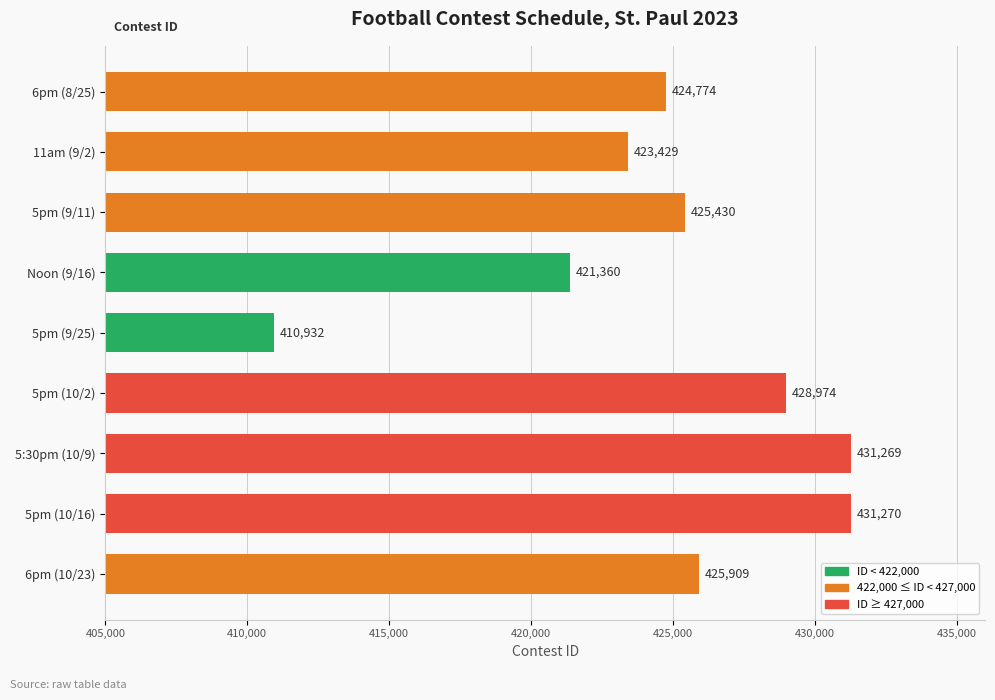

What is the label of the 7th bar from the top?

5:30pm (10/9)